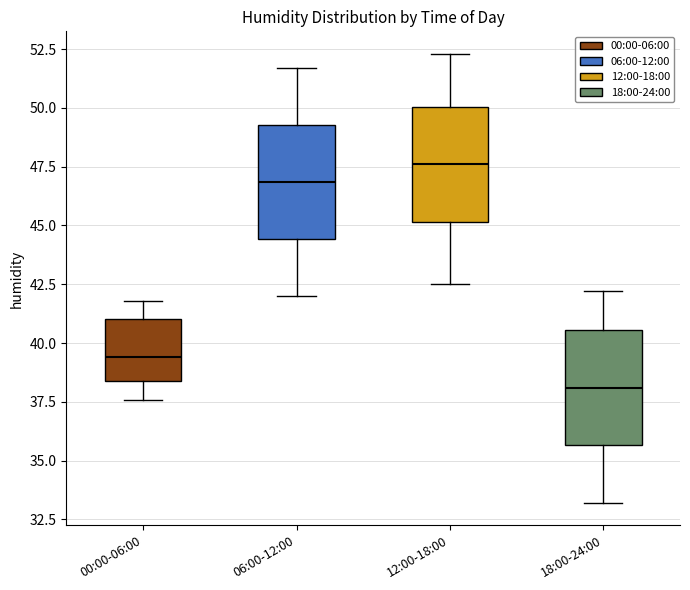

Where is the upper edge of the box for 06:00-12:00 on the y-axis? The values are not printed on the chart, so give them approximately, as read against the axis.

49.5